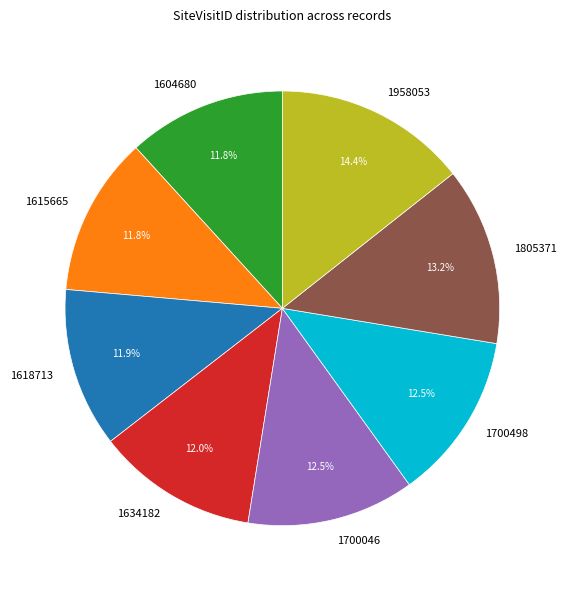

Which has a higher value, 1958053 or 1615665?

1958053